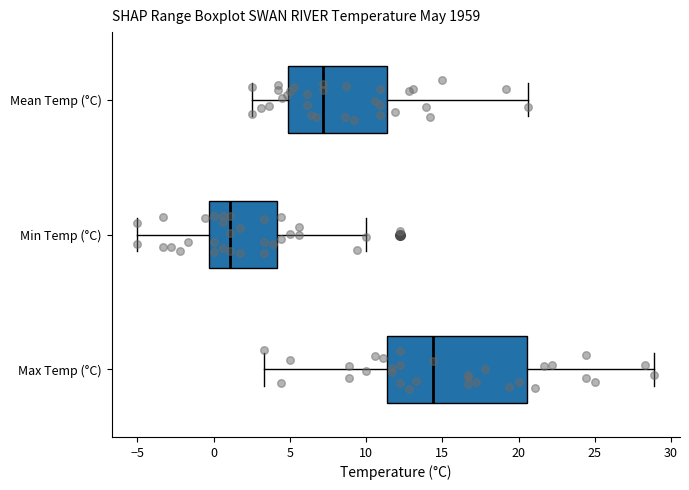

Which box has the furthest to the left median line?

Min Temp (°C)